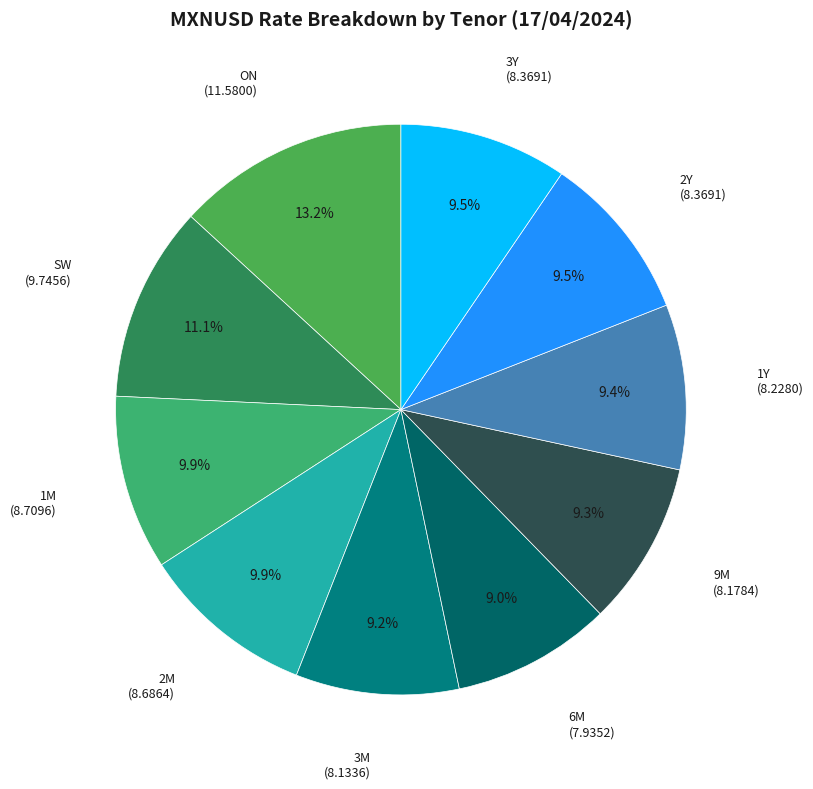

To the nearest percent, what is the average slice percentage?

10%